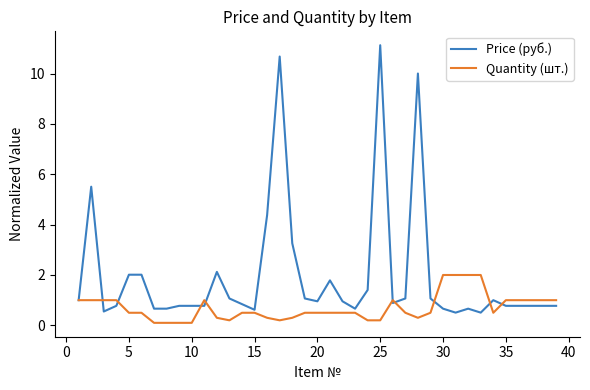

How many lines are shown in the chart?

2